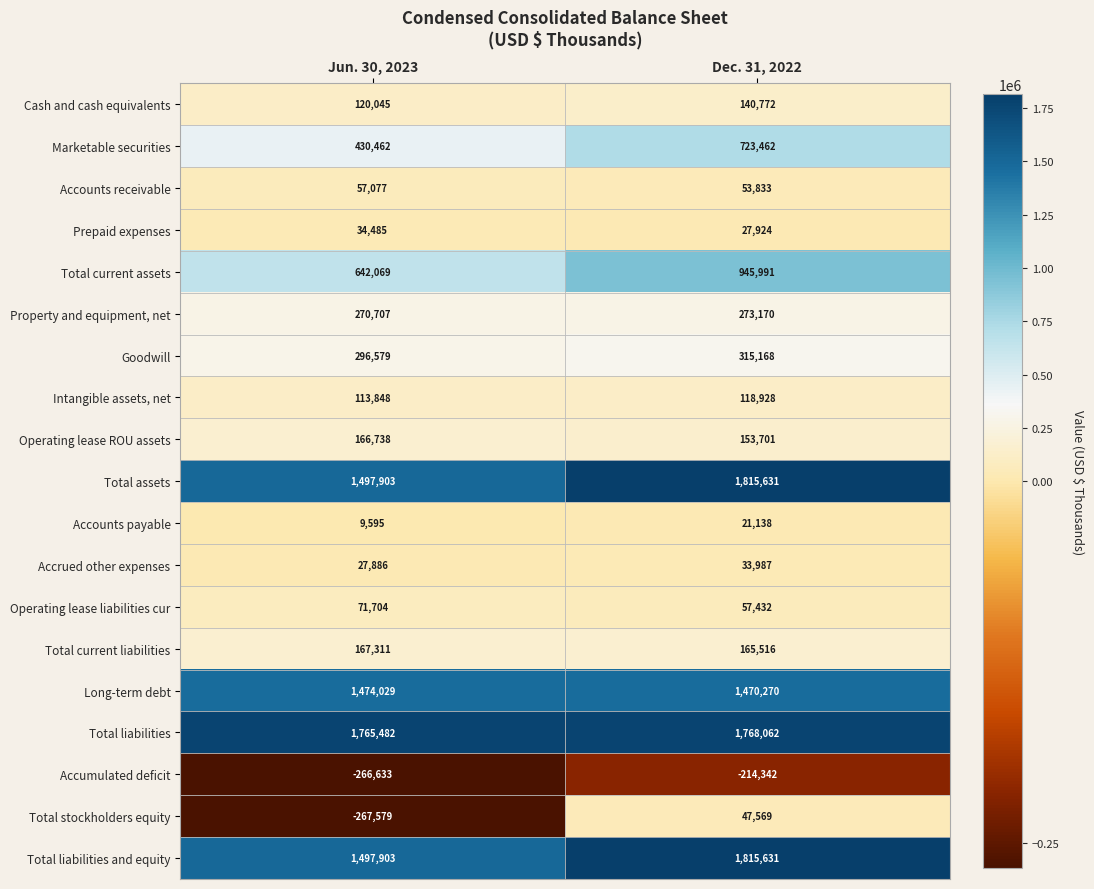

What is the spread (max minus min) of values at Dec. 31, 2022?

2029973